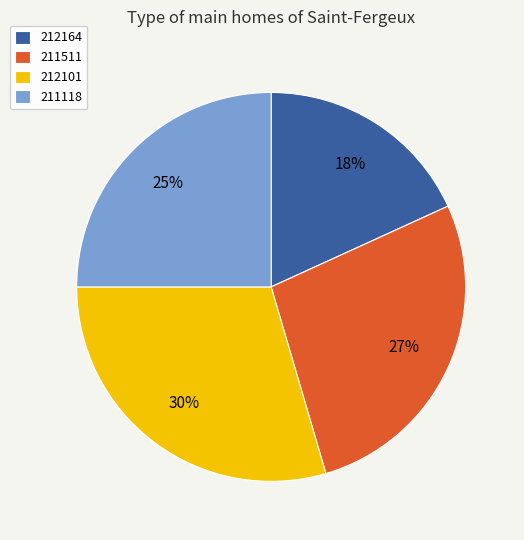

What is the ratio of the value at 211118 to the value at 211511?

0.9